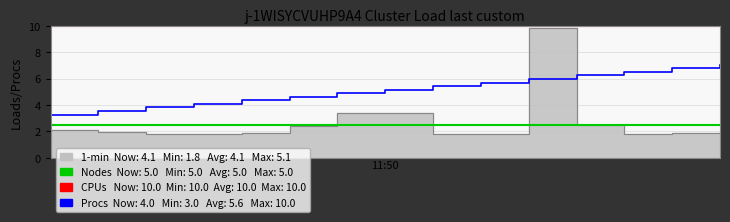

The value of Nodes at 2 is 1.3. True or false?

False